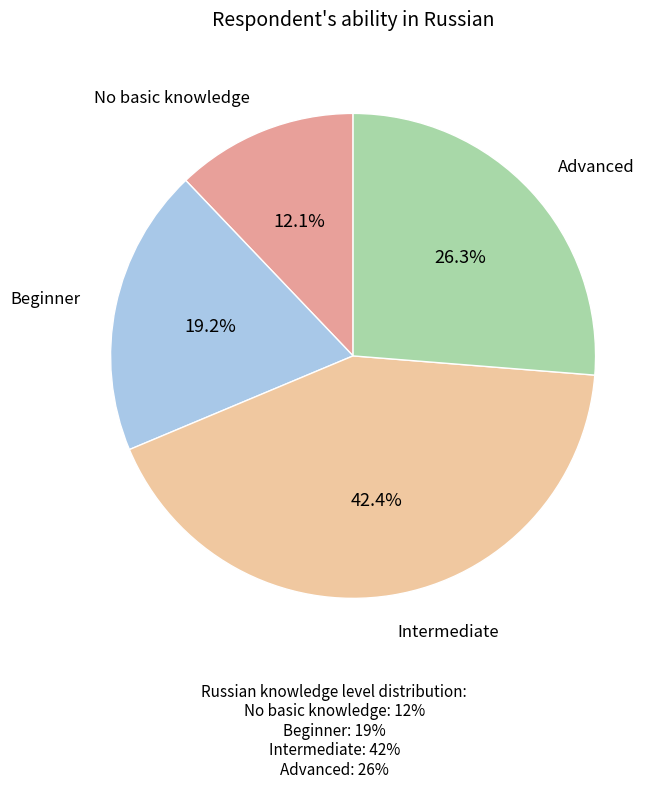

Between Intermediate and Beginner, which is larger?

Intermediate